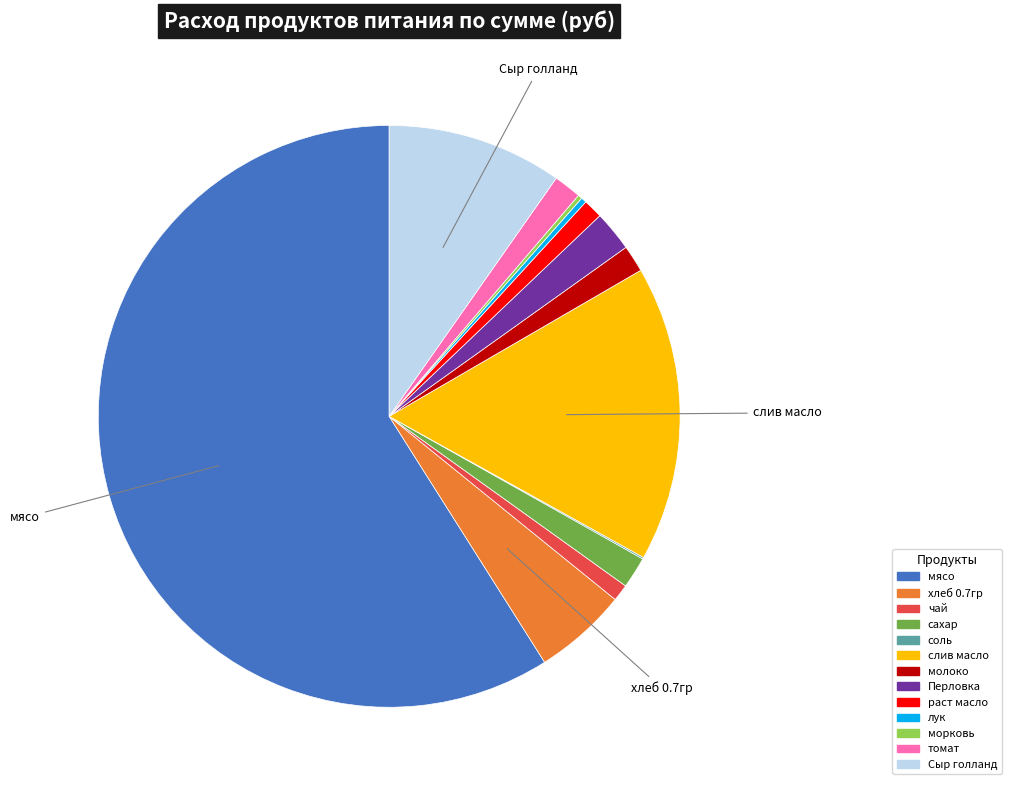

The хлеб 0.7гр slice represents 5% of the pie. True or false?

True